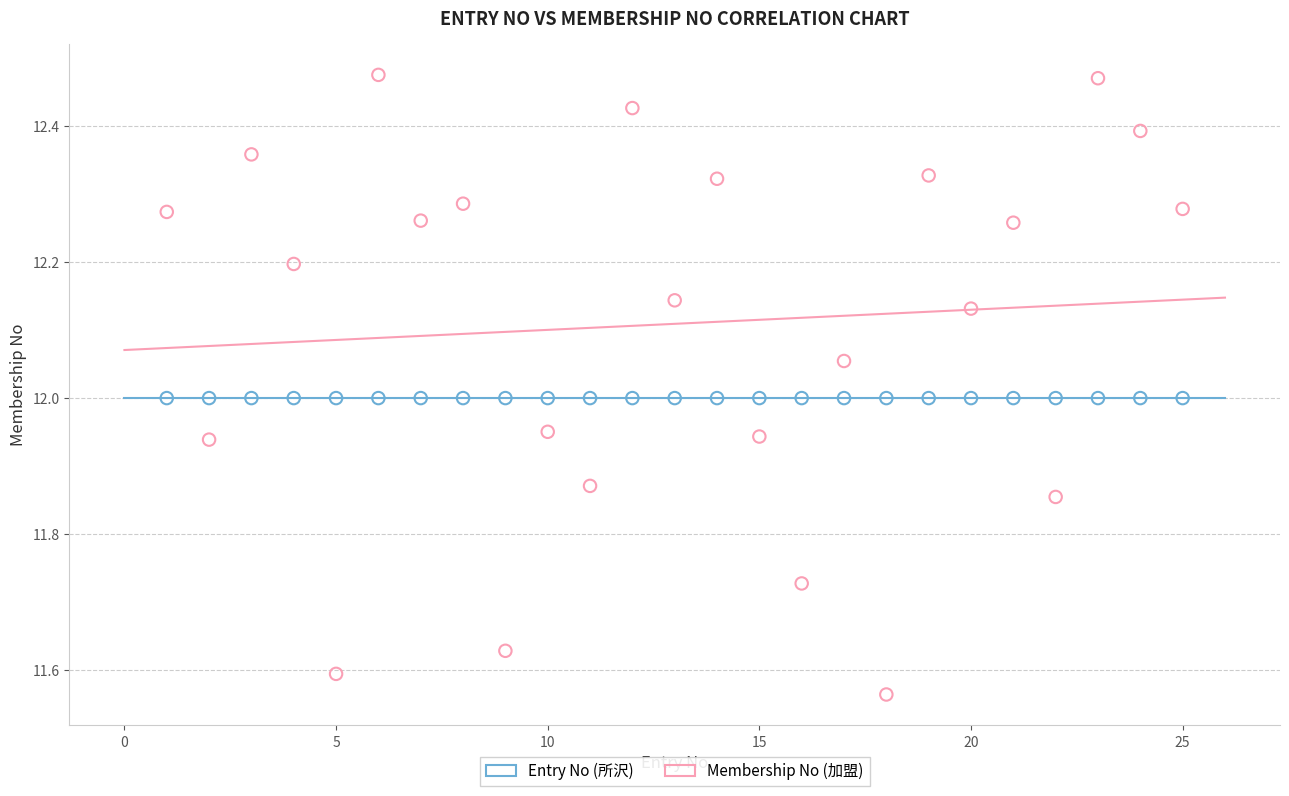

Which series reaches the minimum Y coordinate?

Membership No (加盟)